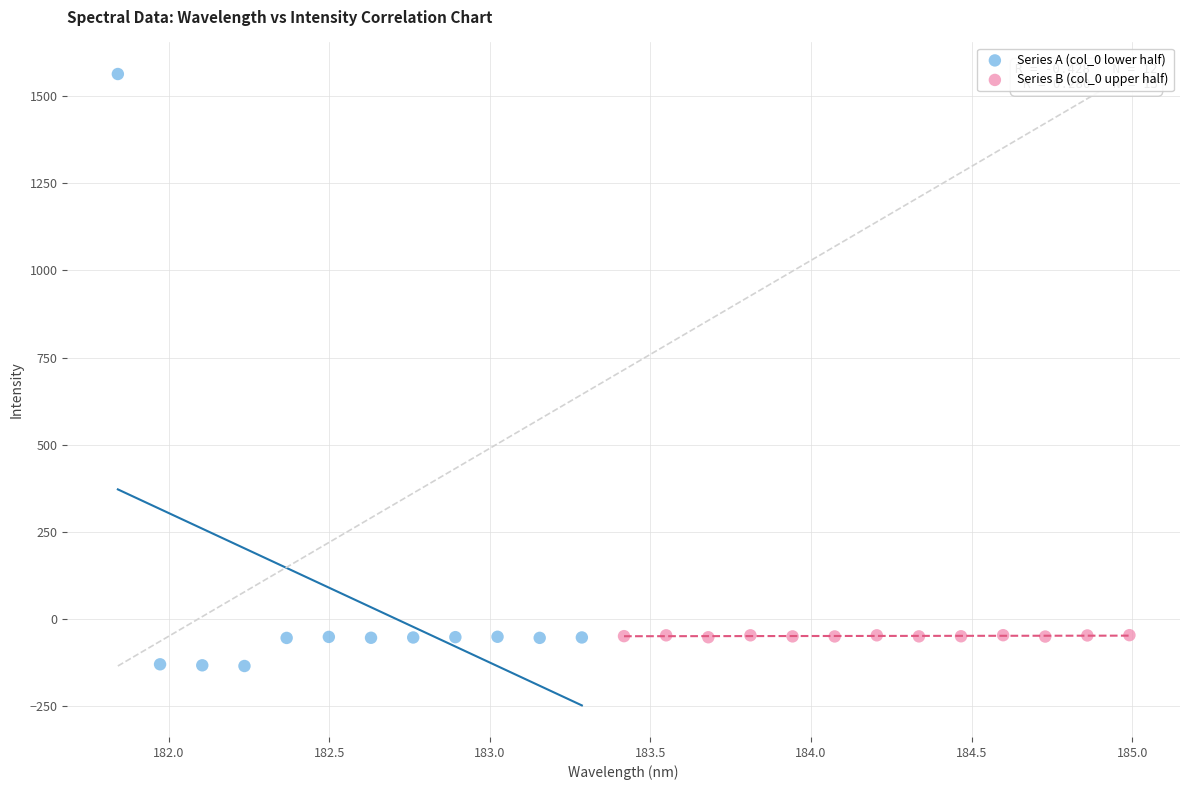

Which series reaches the maximum Y coordinate?

Series A (col_0 lower half)